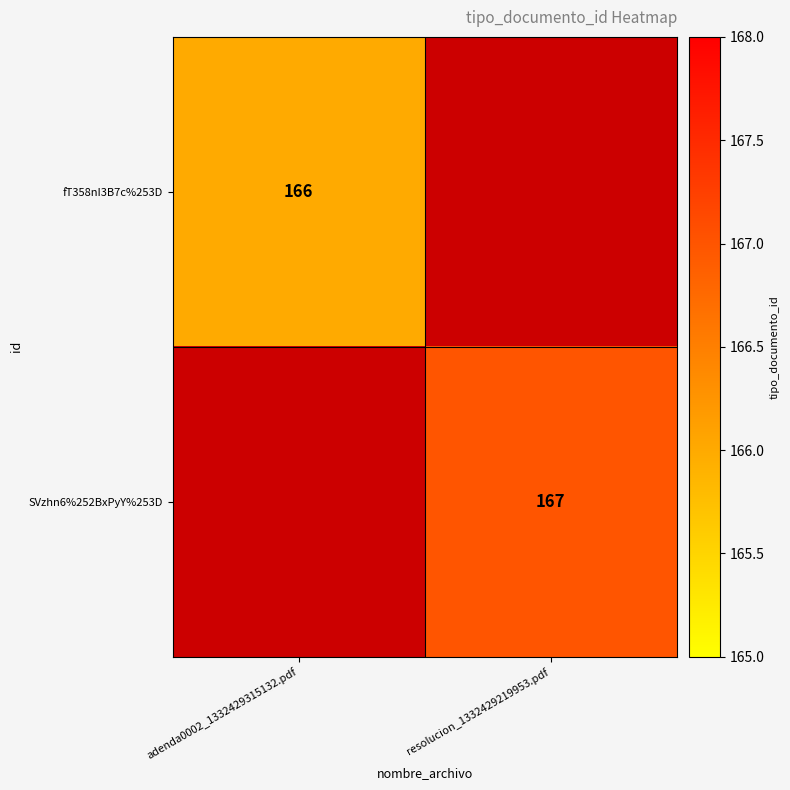

At how many categories does at least one series exceed 166?

1